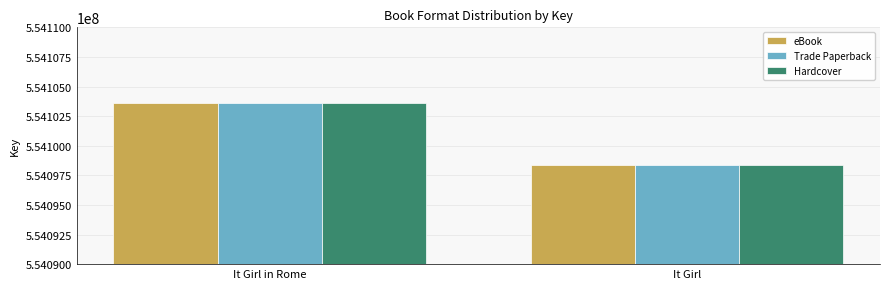

What is the approximate value of Trade Paperback at It Girl?

554098333